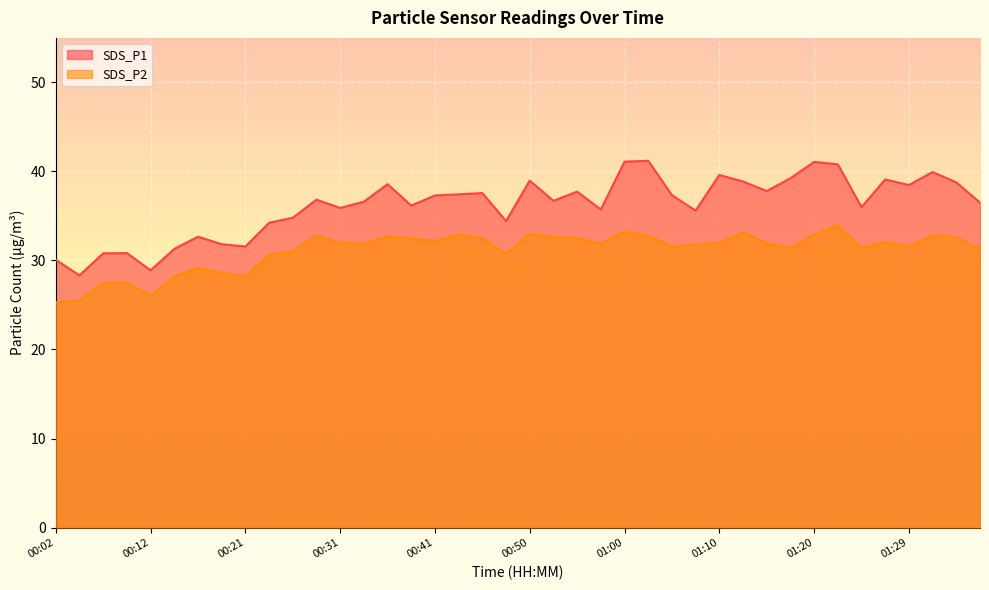

In SDS_P2, how many points are lower than both neighbors (excluding endpoints)?

10